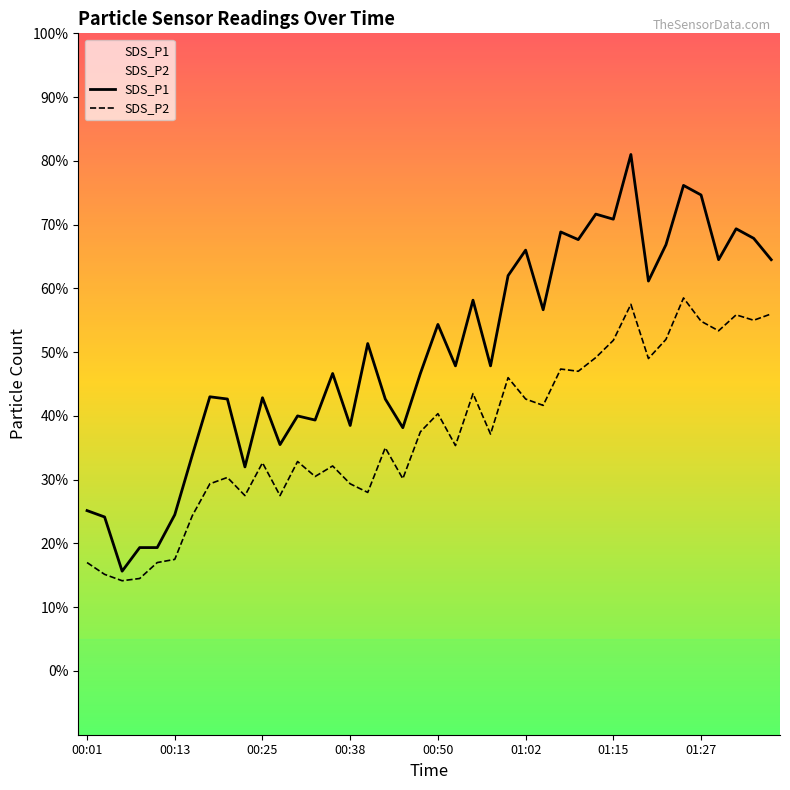

At which label is SDS_P2 closest to 7?

00:43